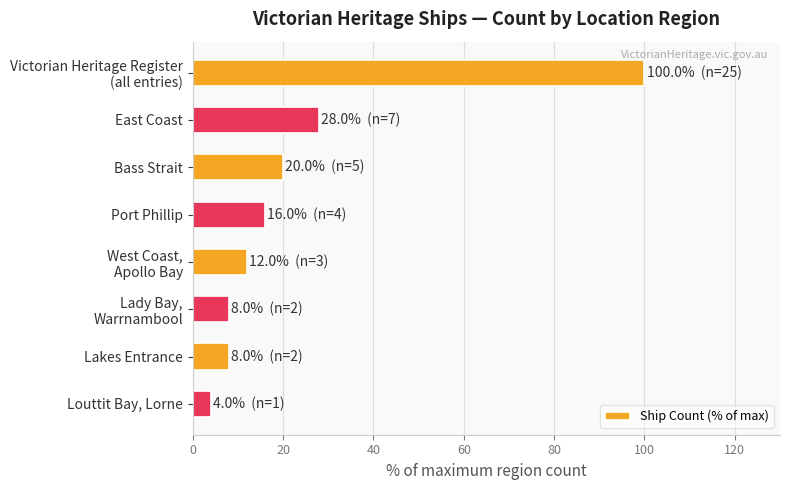

What is the greatest value displayed?

100.0